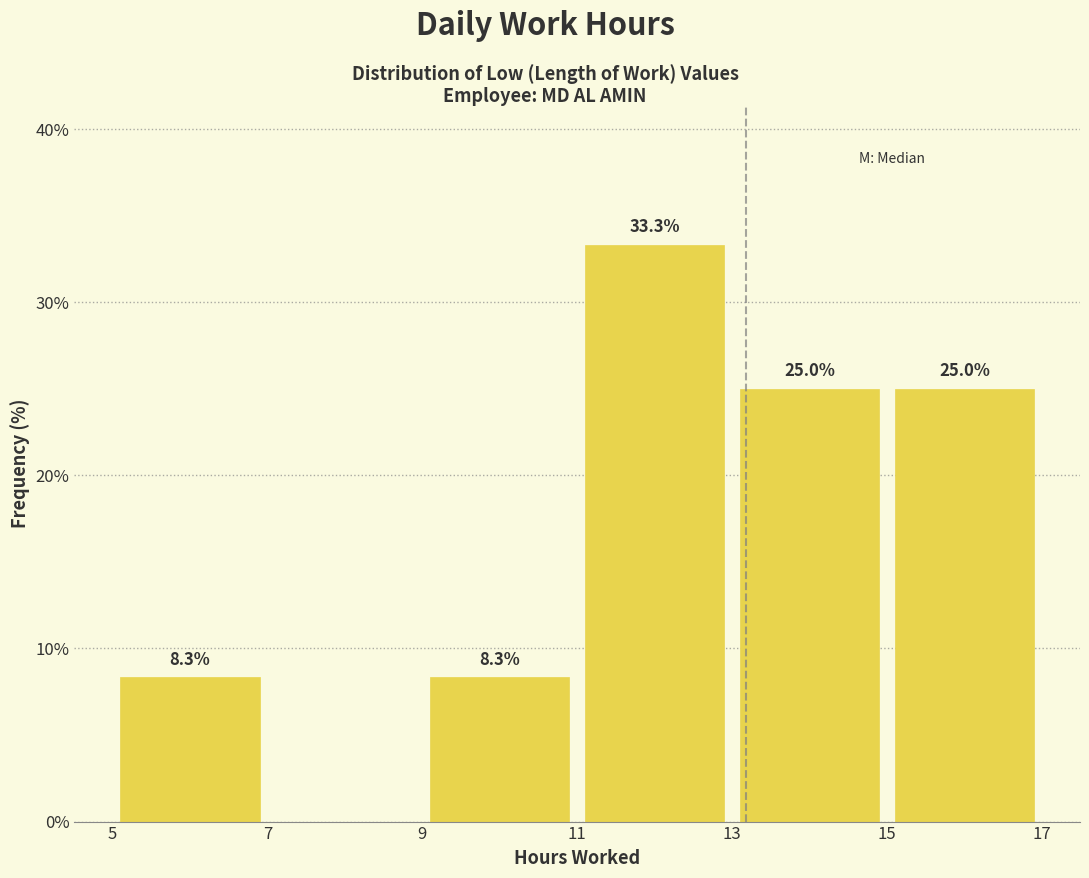

Which range on the x-axis has the tallest bar?

11 to 13